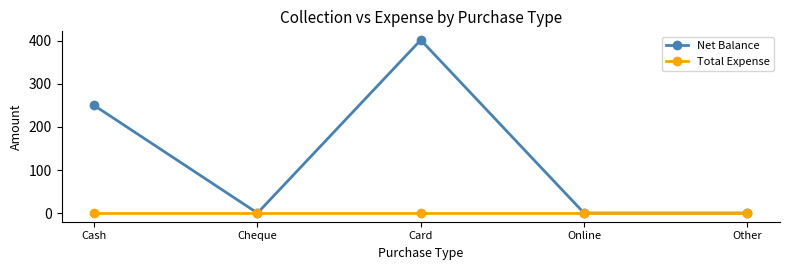

What is the total value across all series at Cash?

250